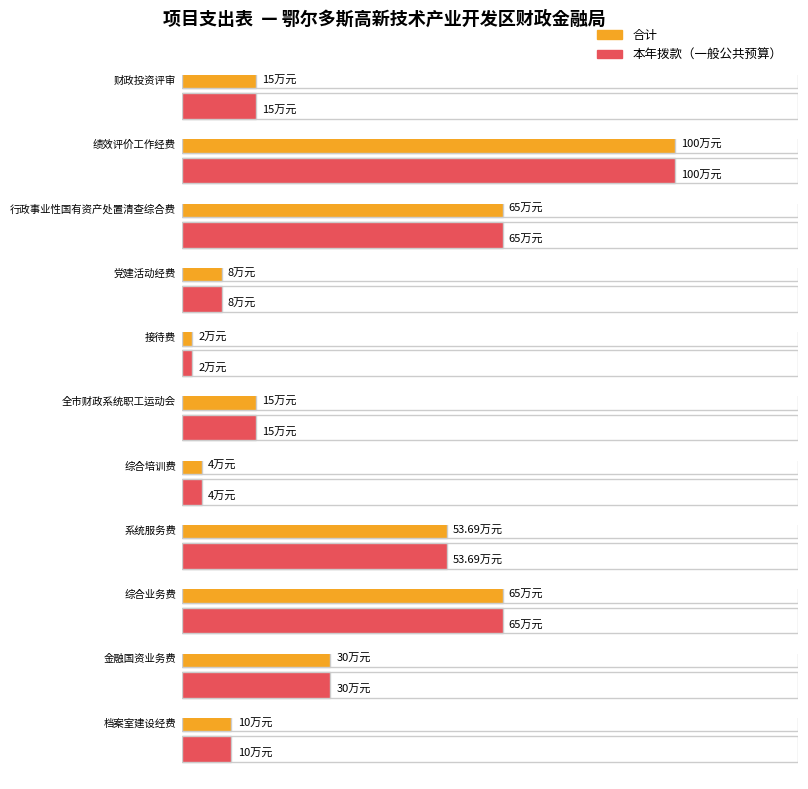

What is the label of the 1st bar from the left?

财政投资评审